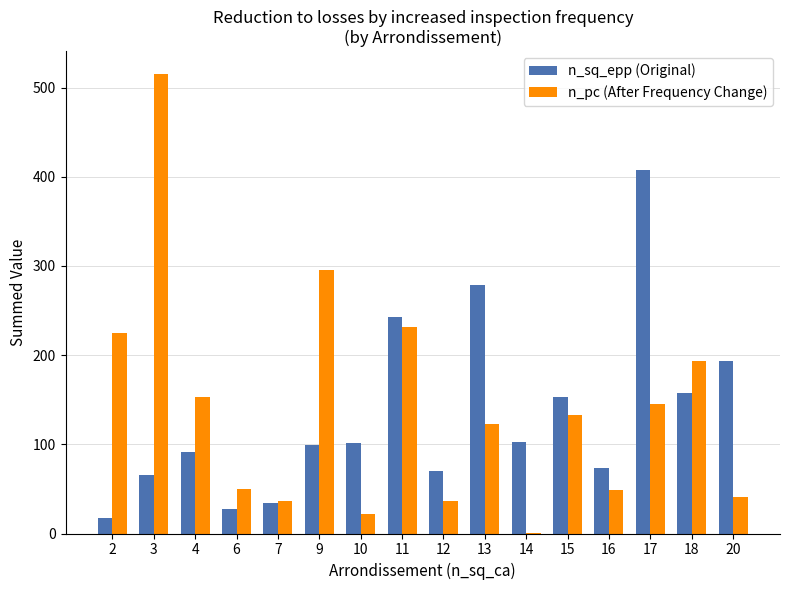

What is the total value across all series at 10?

124